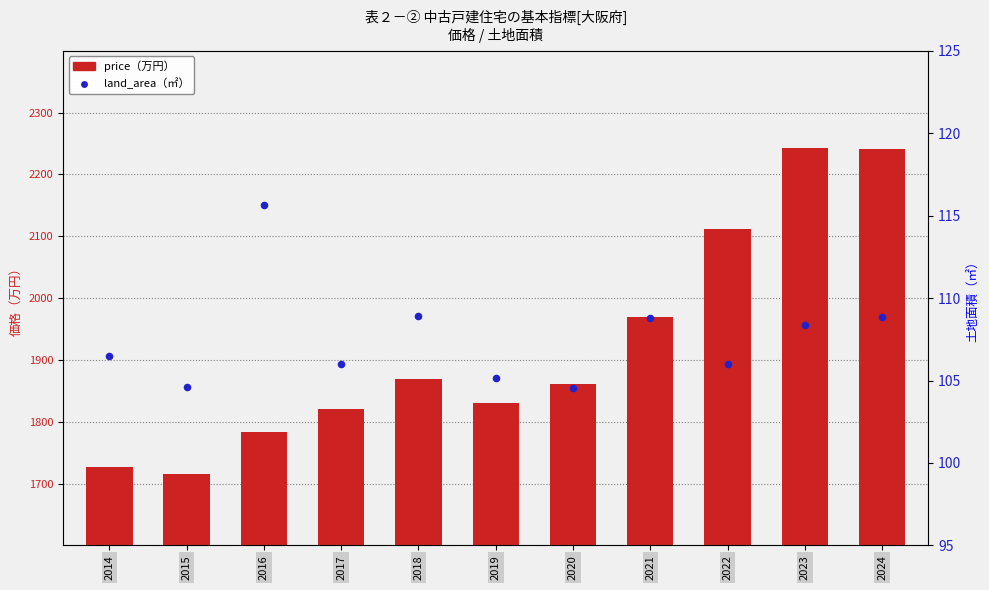

At how many categories does at least one series exceed 707?

11